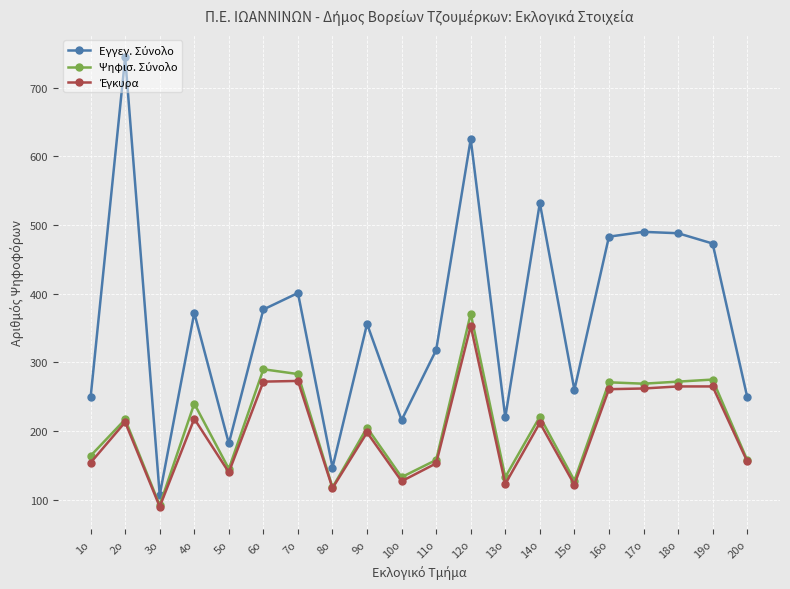

Which label corresponds to the smallest value in the chart?

3o